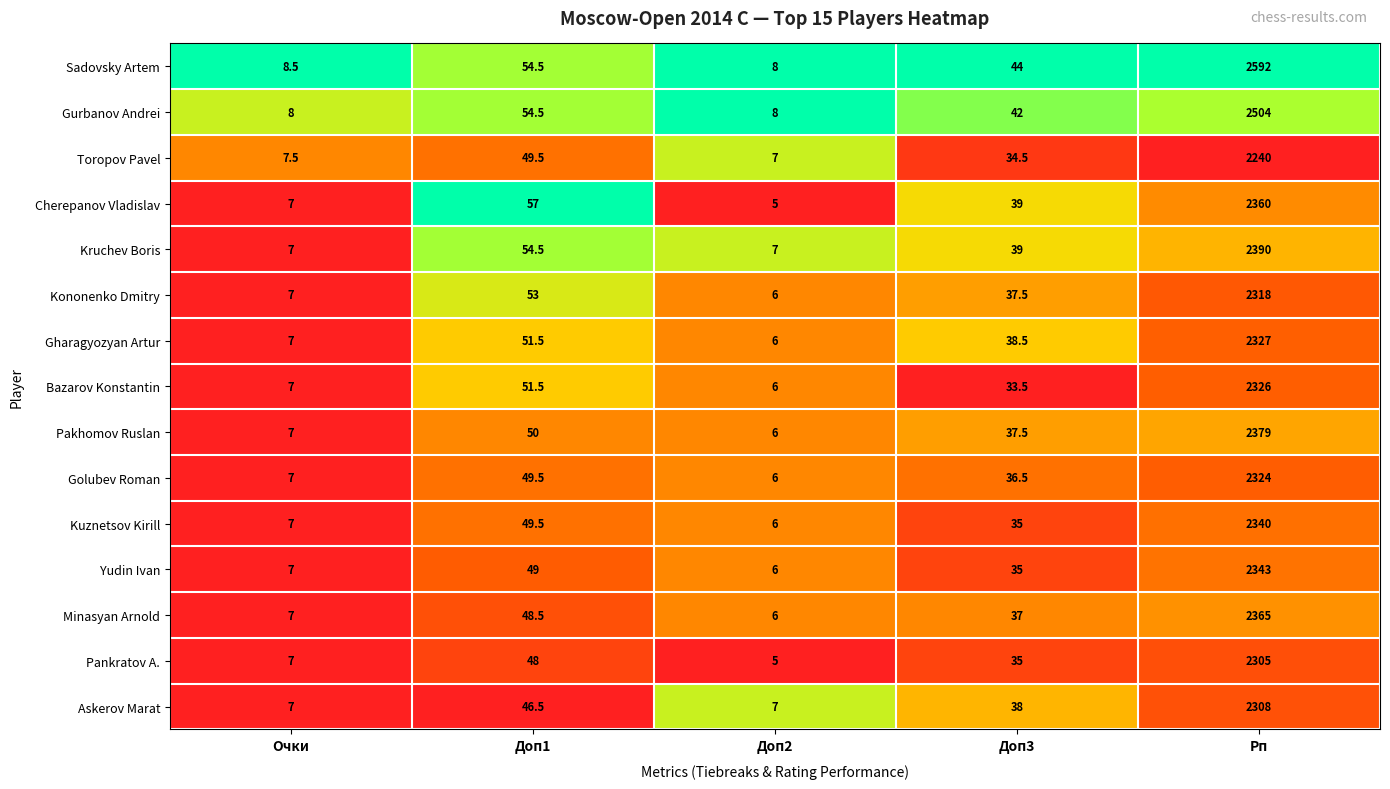

At which category is the sum across all series the highest?

Рп